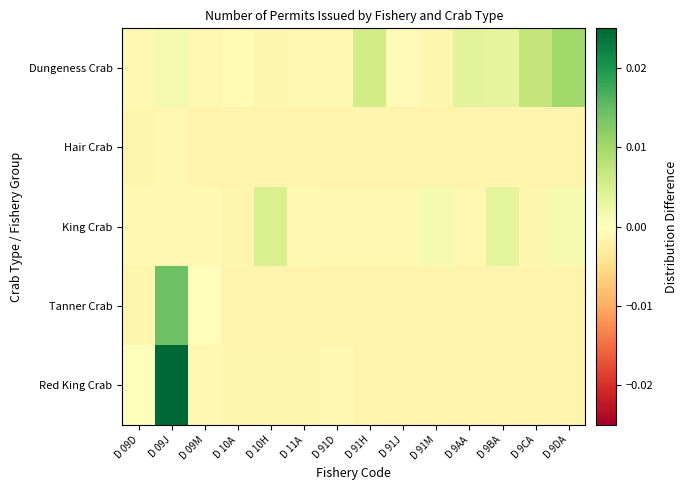

At how many categories does at least one series exceed 0?

9